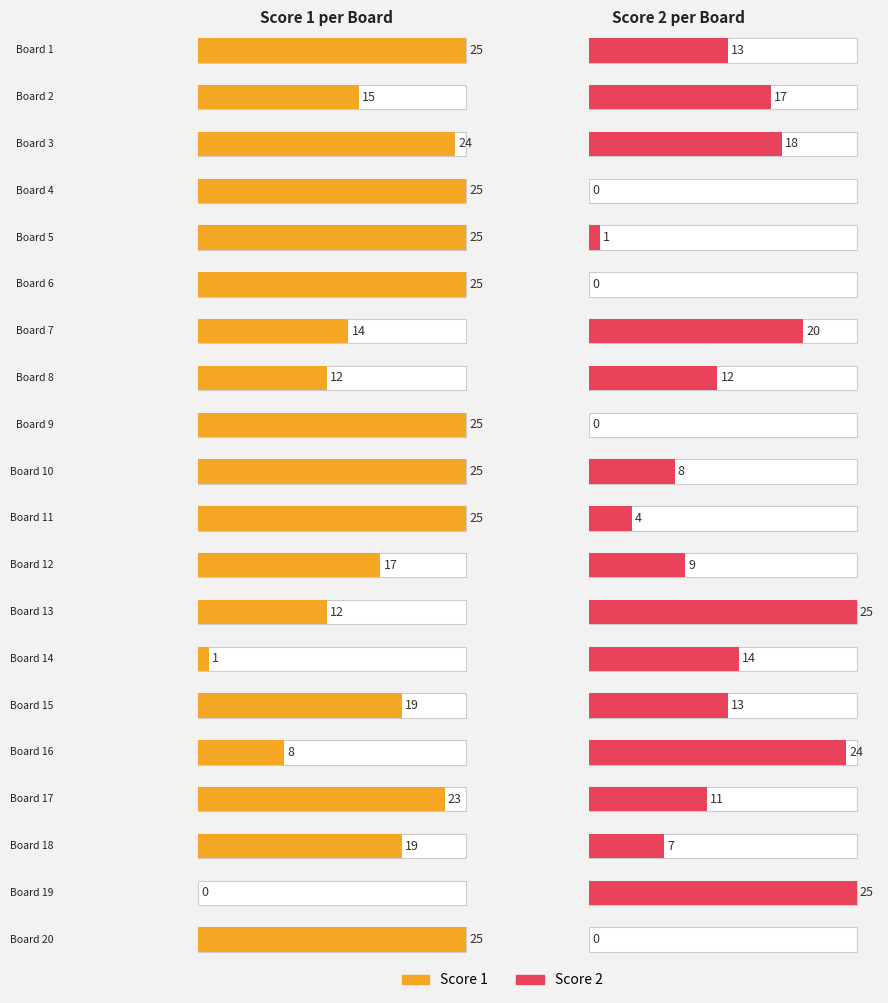

How many categories are shown in the chart?

20